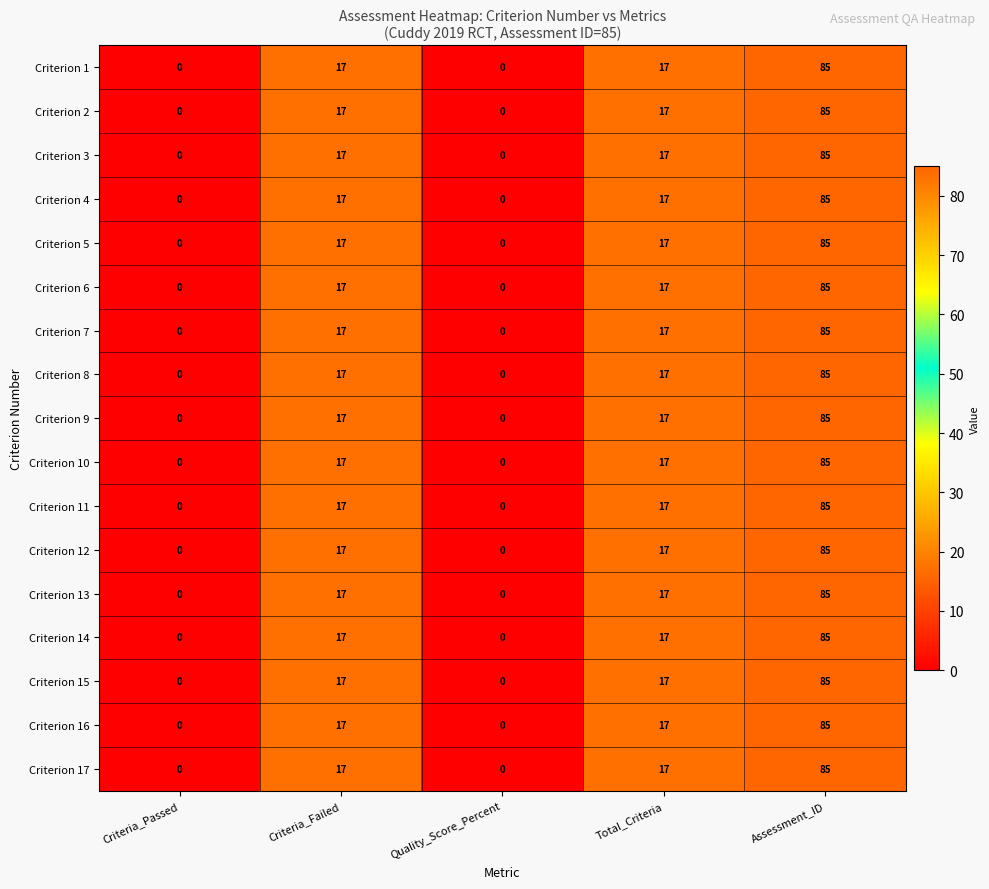

At which category is the sum across all series the highest?

Assessment_ID